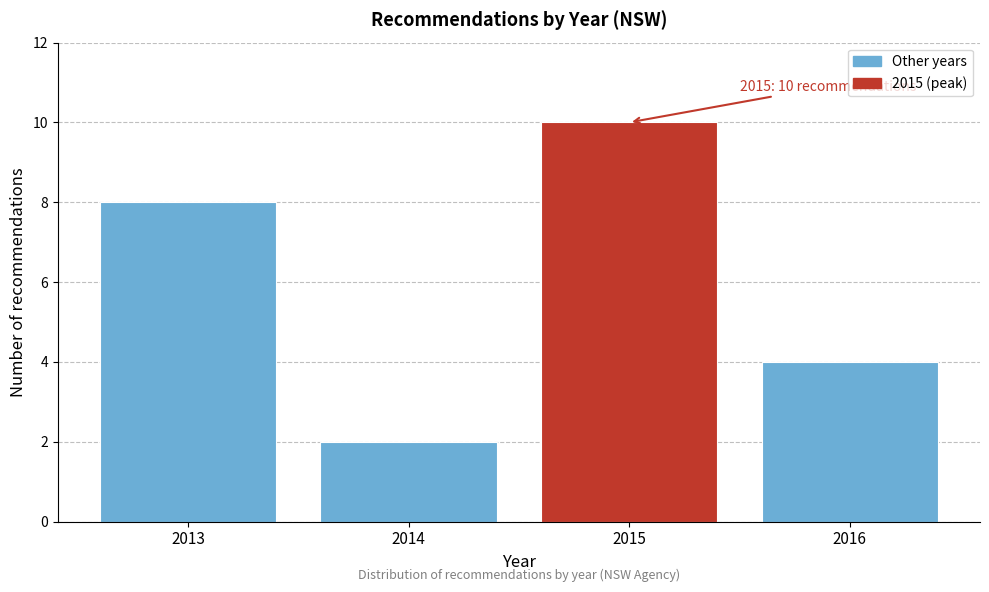

Reading left to right, extract all data points from this chart.

8	2	10	4